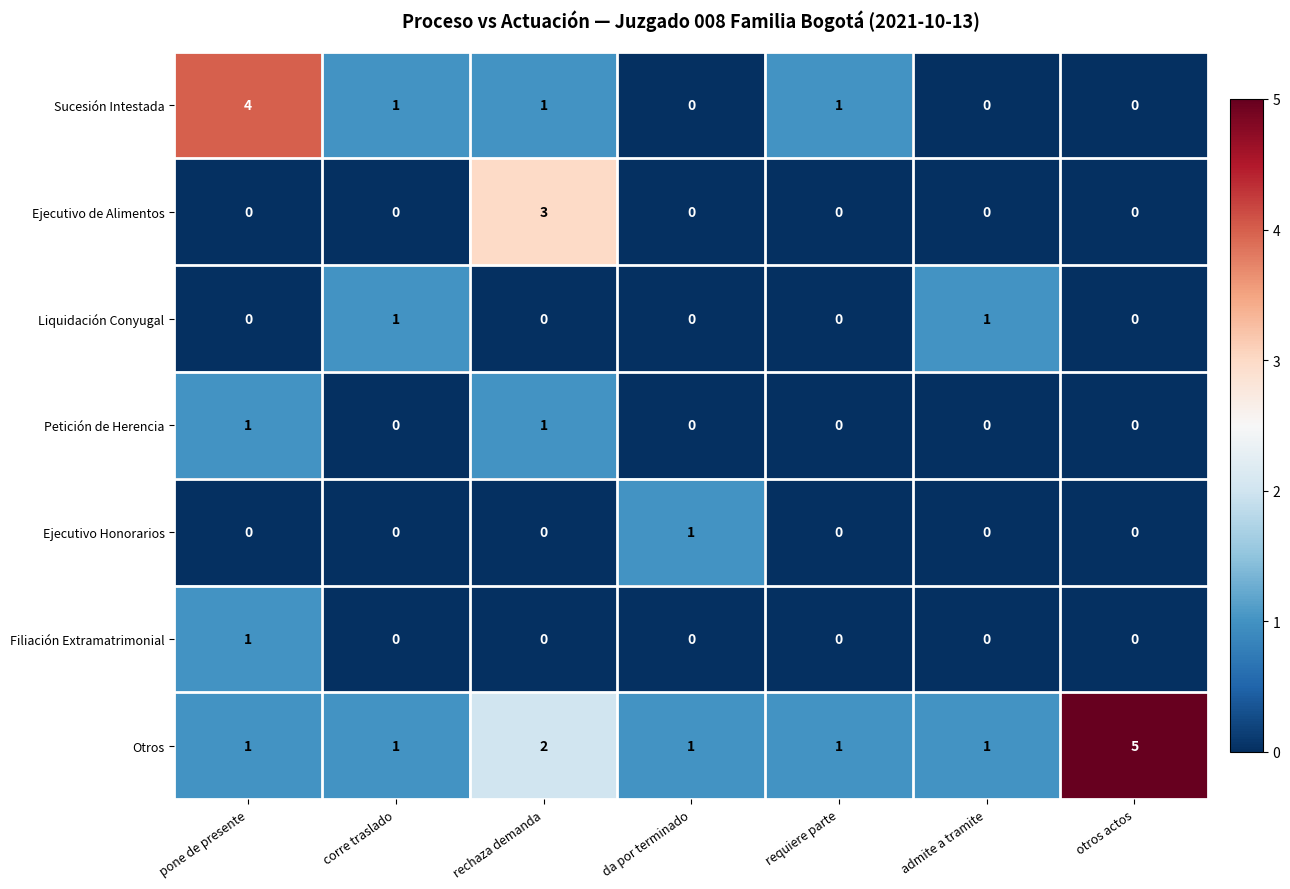

Which series changed the most between rechaza demanda and da por terminado?

Ejecutivo de Alimentos